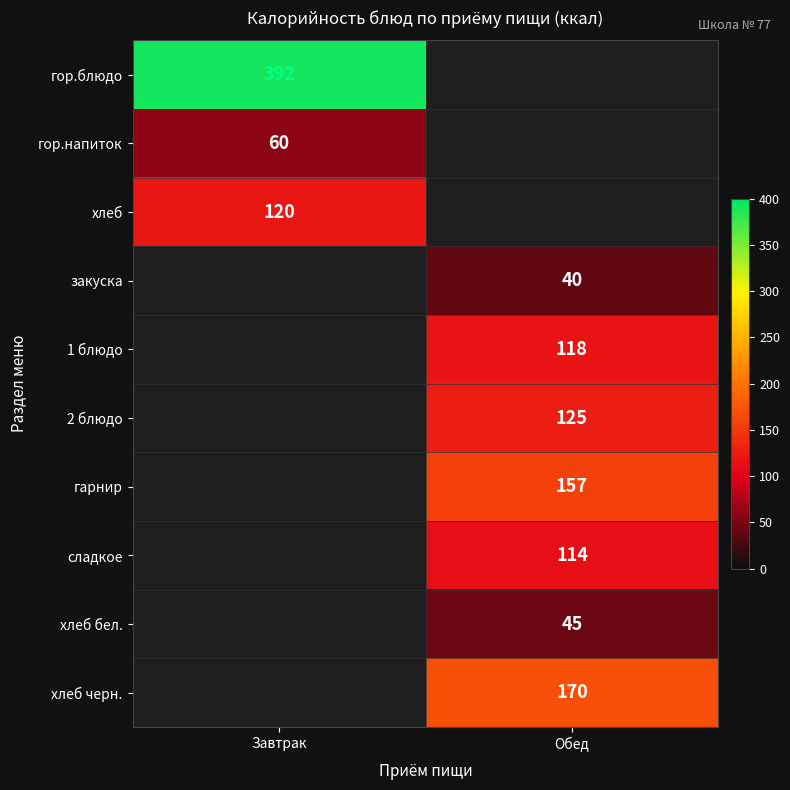

Is it true that хлеб бел. equals 71 at Обед?

False